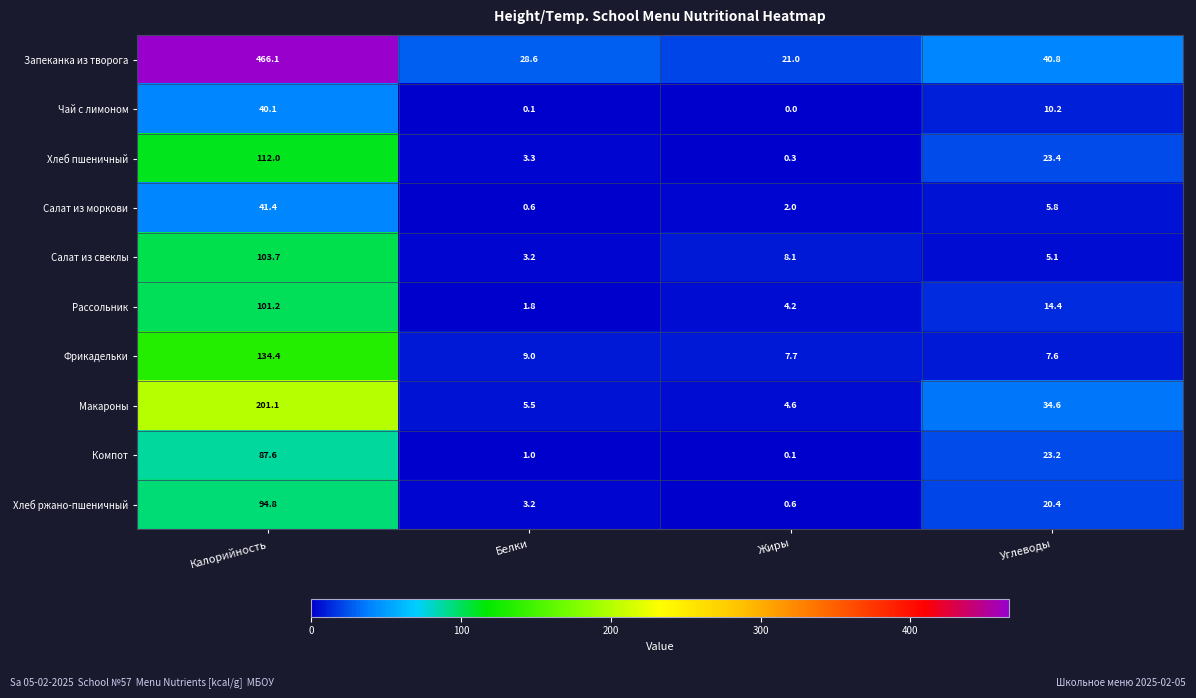

What is the average value of the Хлеб ржано-пшеничный series?

29.8